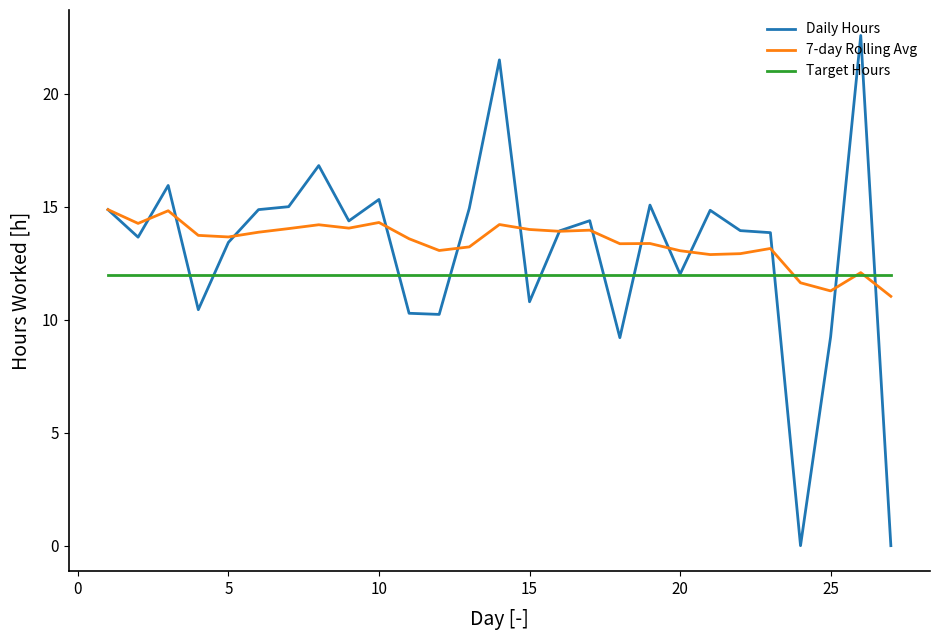

What is the maximum value shown in the chart?

22.6